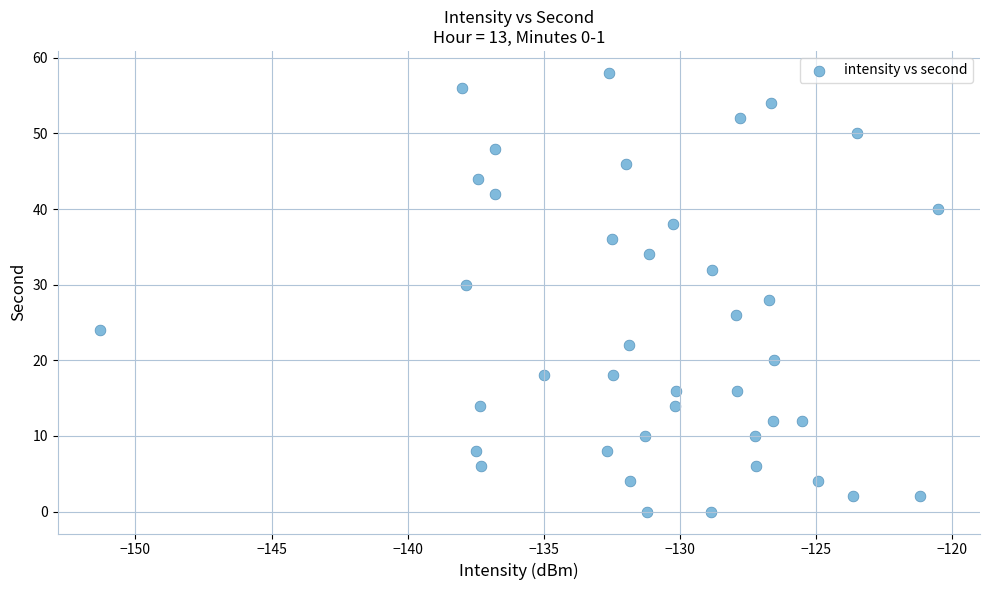

What is the range of Y values (max minus min)?

58